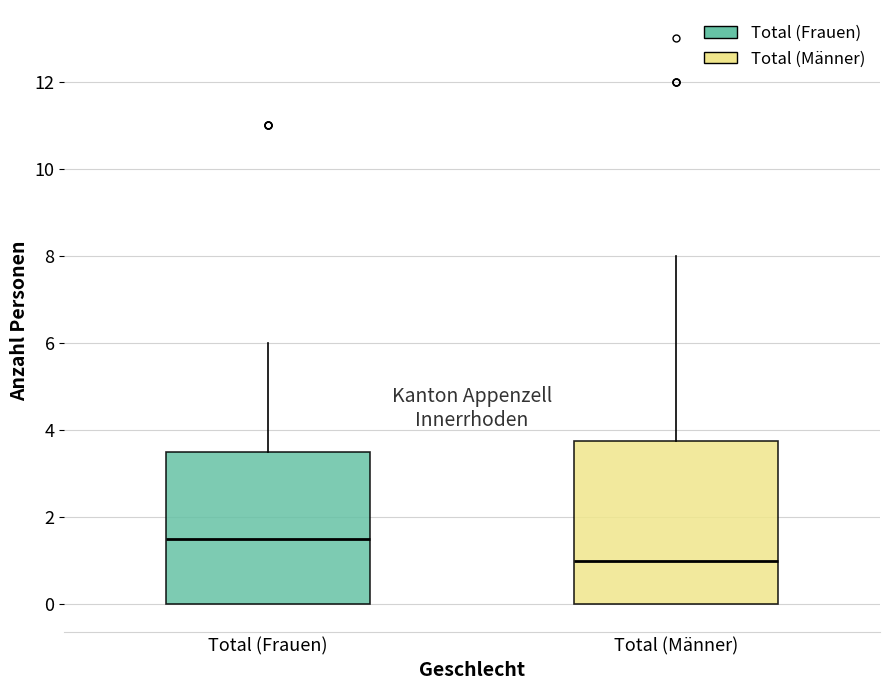

Where is the lower edge of the box for Total (Frauen) on the y-axis? The values are not printed on the chart, so give them approximately, as read against the axis.

0.0